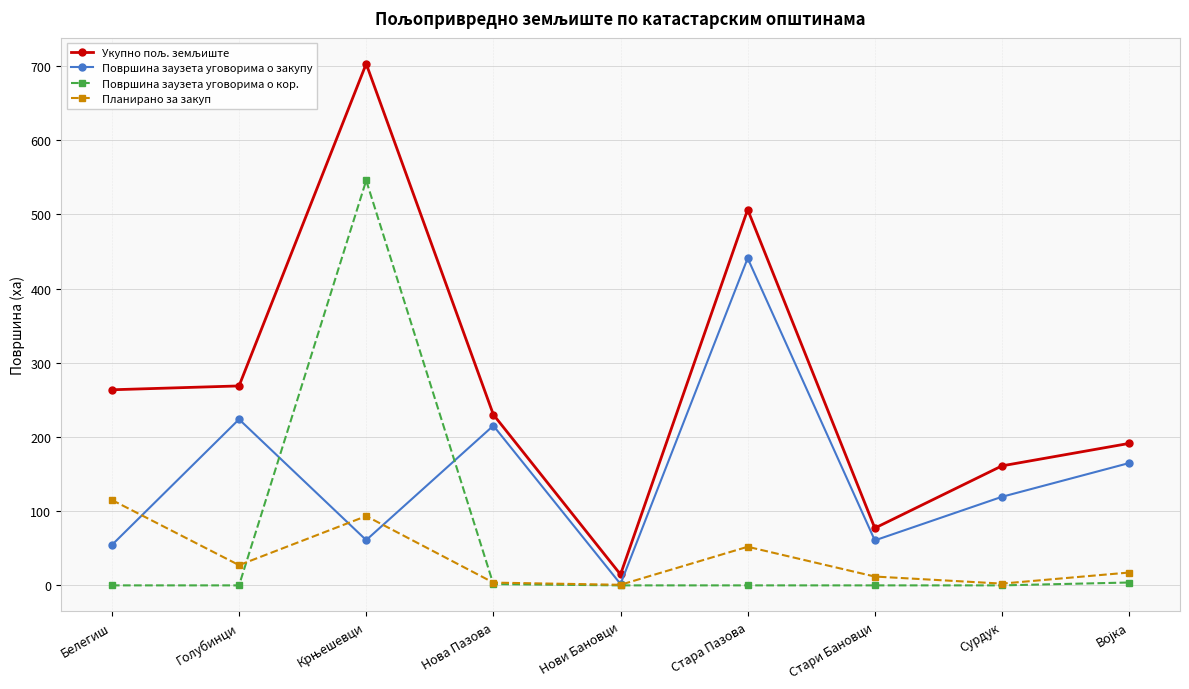

What is the difference between the maximum and minimum values in the Површина заузета уговорима о кор. series?

545.7